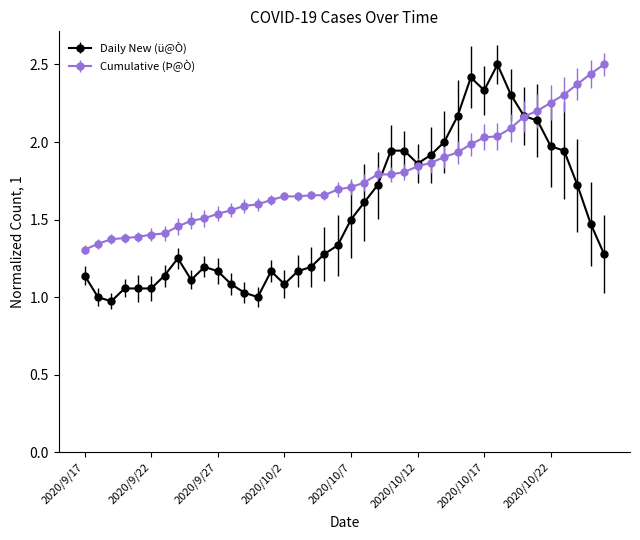

How many data points does each series have?

40